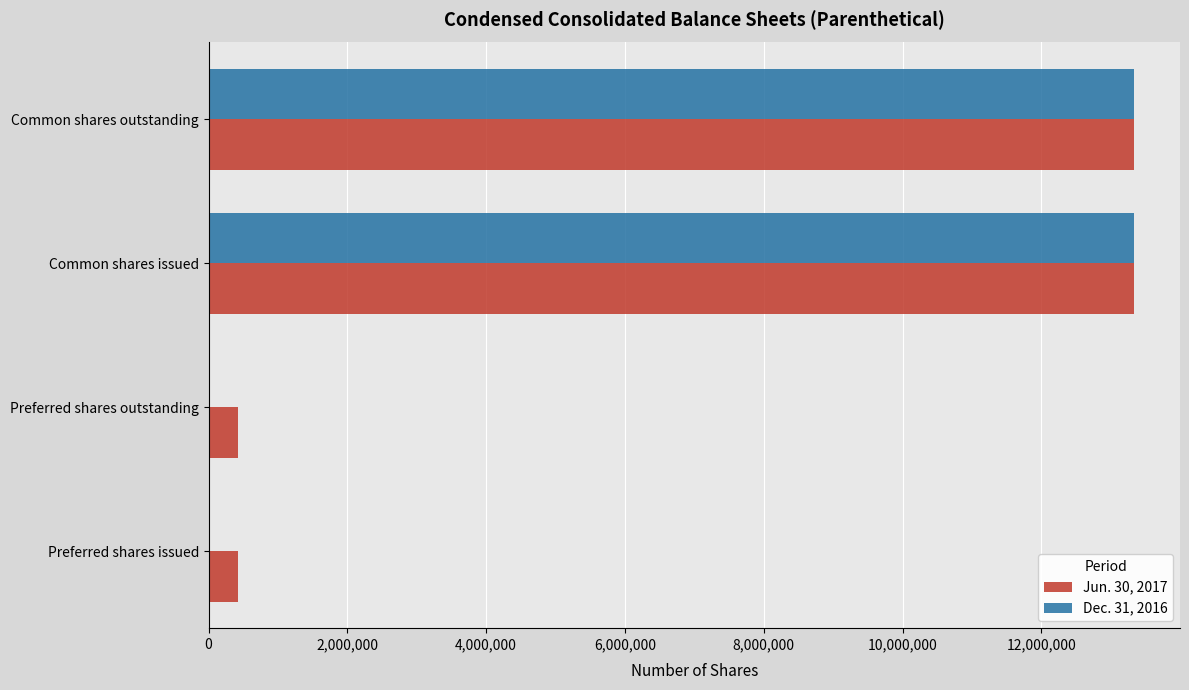

Is it true that Jun. 30, 2017 equals 5864836 at Common shares outstanding?

False